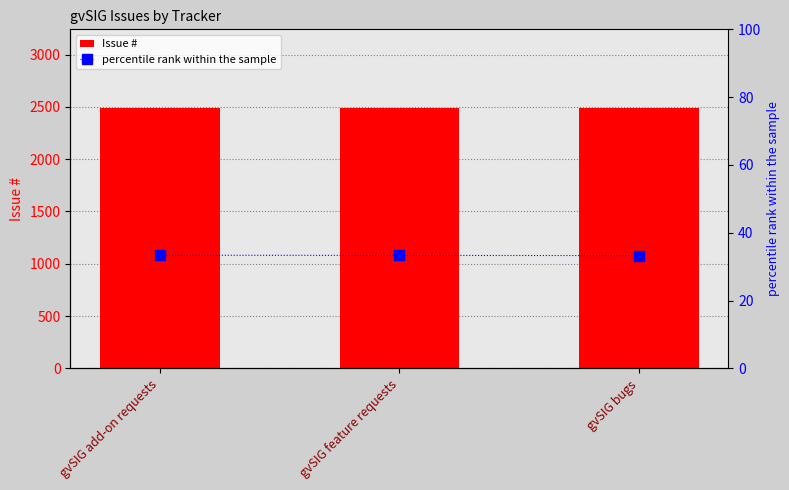

Are the bars grouped side by side (vs. stacked)?

Yes